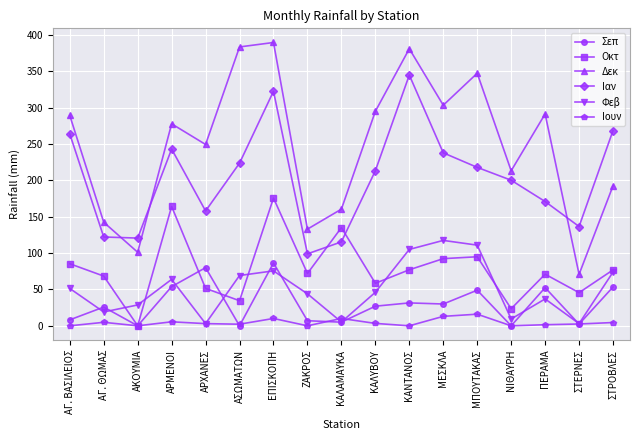

How many data points does each series have?

17